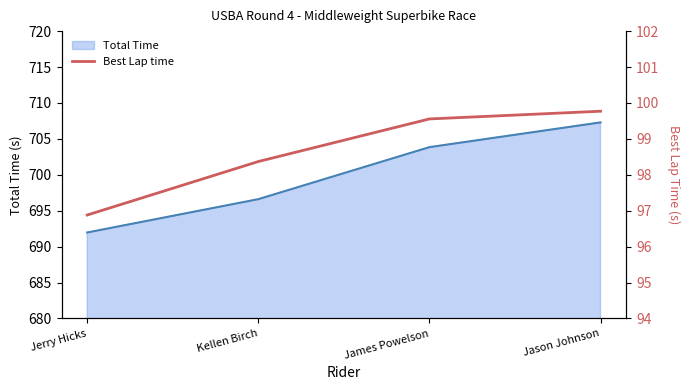

Rank the categories by value from lowest to highest.

Jerry Hicks, Kellen Birch, James Powelson, Jason Johnson